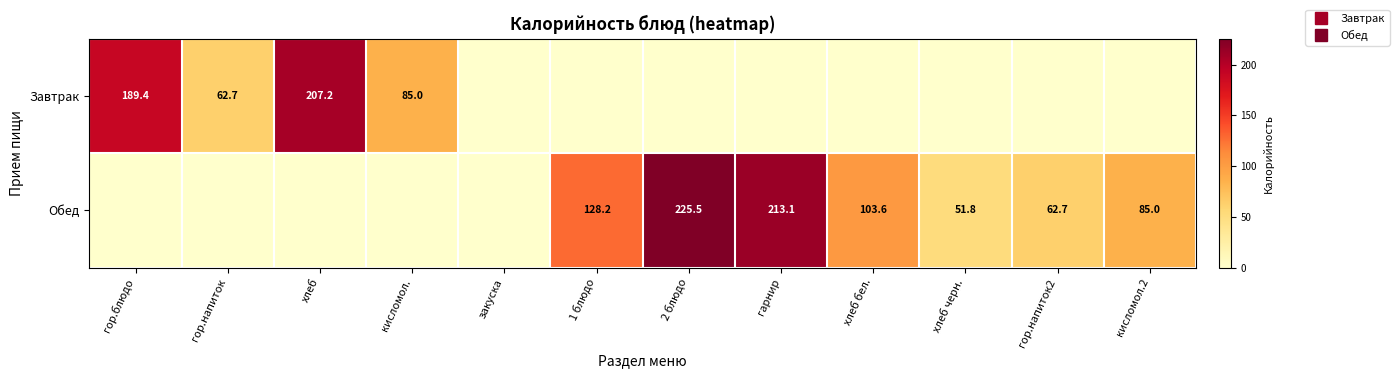

What is the average value of the Завтрак series?

45.4